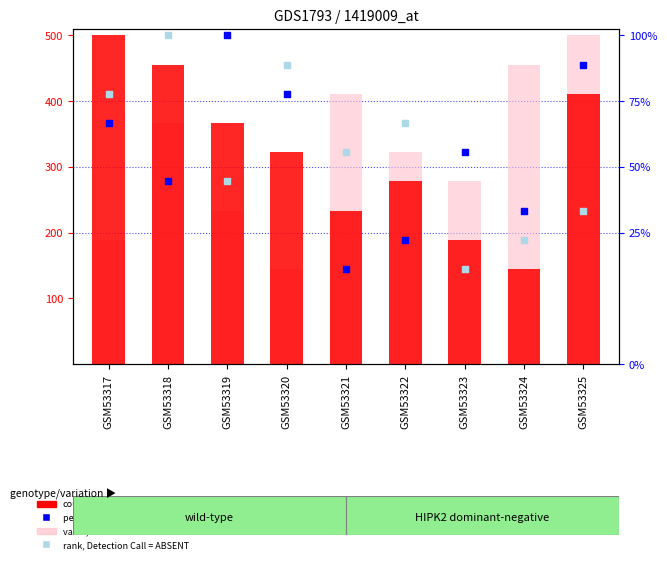

What are all the series names shown in the legend?

count, value, Detection Call = ABSENT, percentile rank within the sample, rank, Detection Call = ABSENT